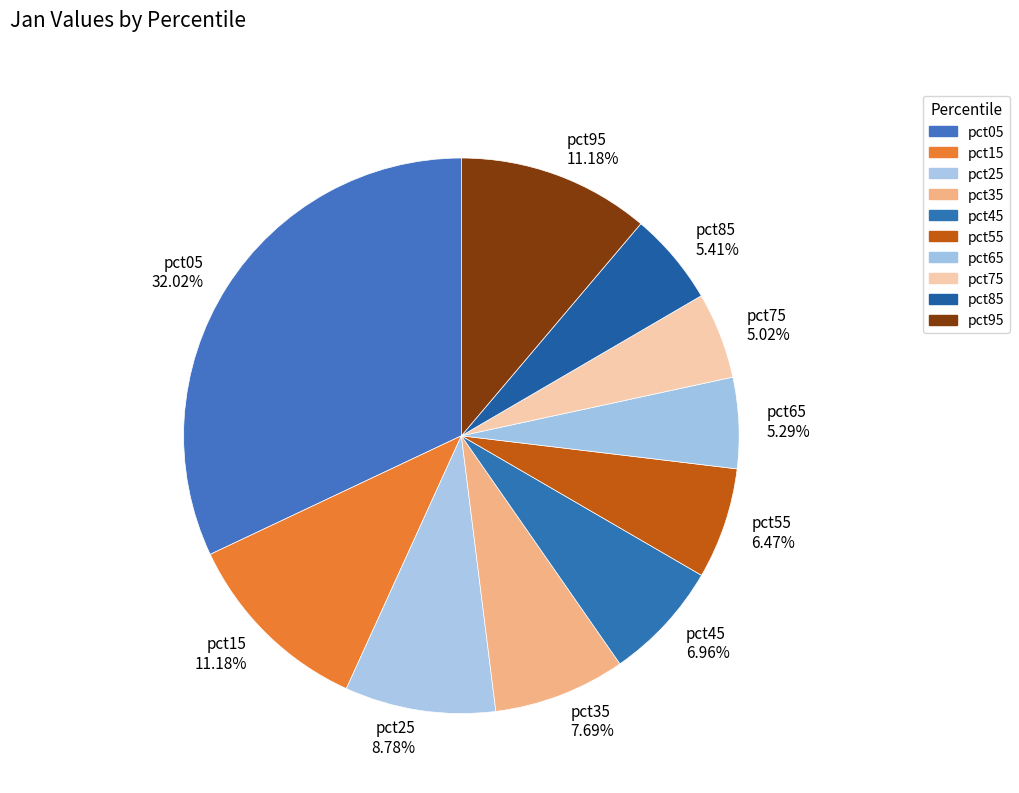

Between pct15 and pct45, which is larger?

pct15